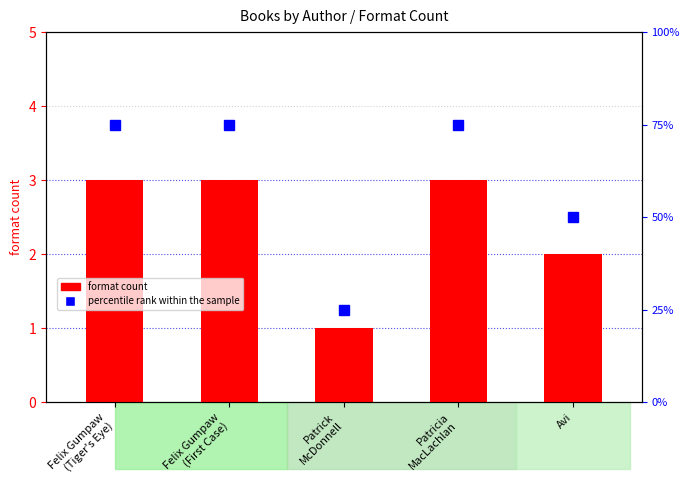

What is the label of the 5th bar from the right?

Felix Gumpaw
(Tiger's Eye)